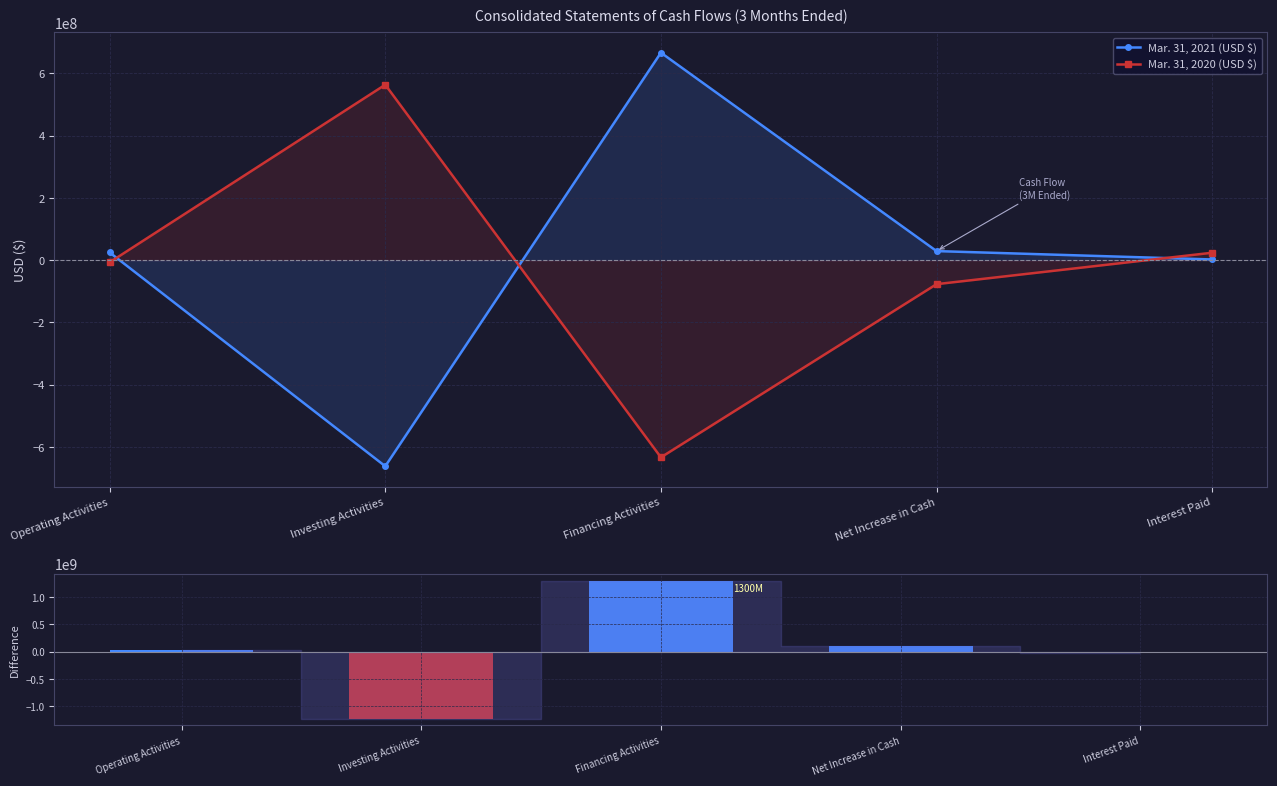

At Net Increase in Cash, list the series in order from largest to smallest.

2021 − 2020 Difference, Mar. 31, 2021 (USD $), Mar. 31, 2020 (USD $)